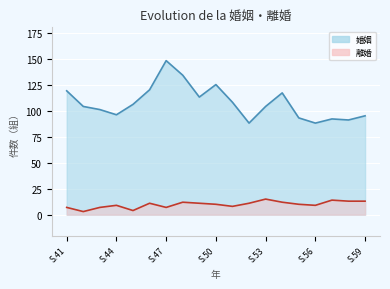

Is the value of 離婚 at S.49 greater than the value of 婚姻 at S.45?

No